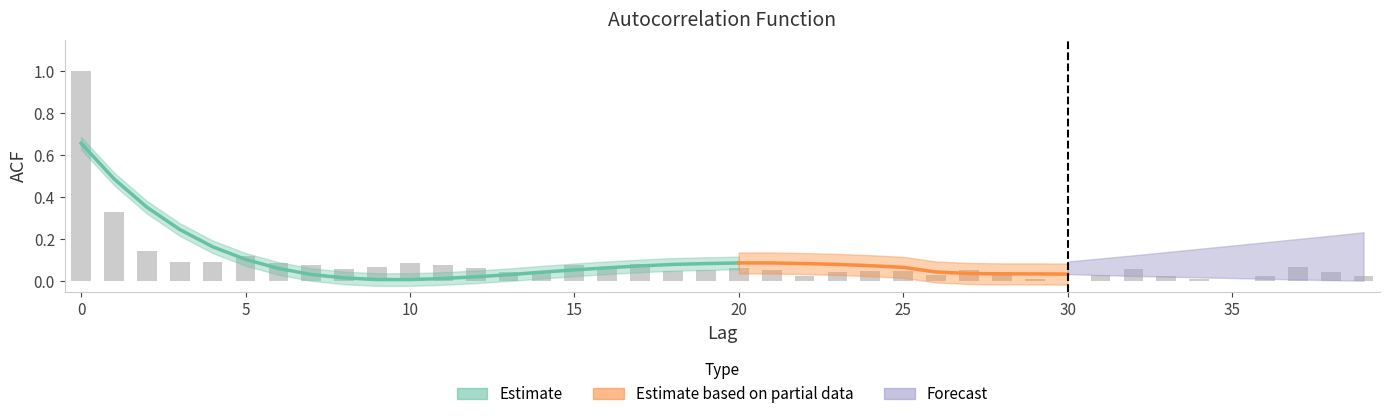

Which category has the lowest value across all series?

9